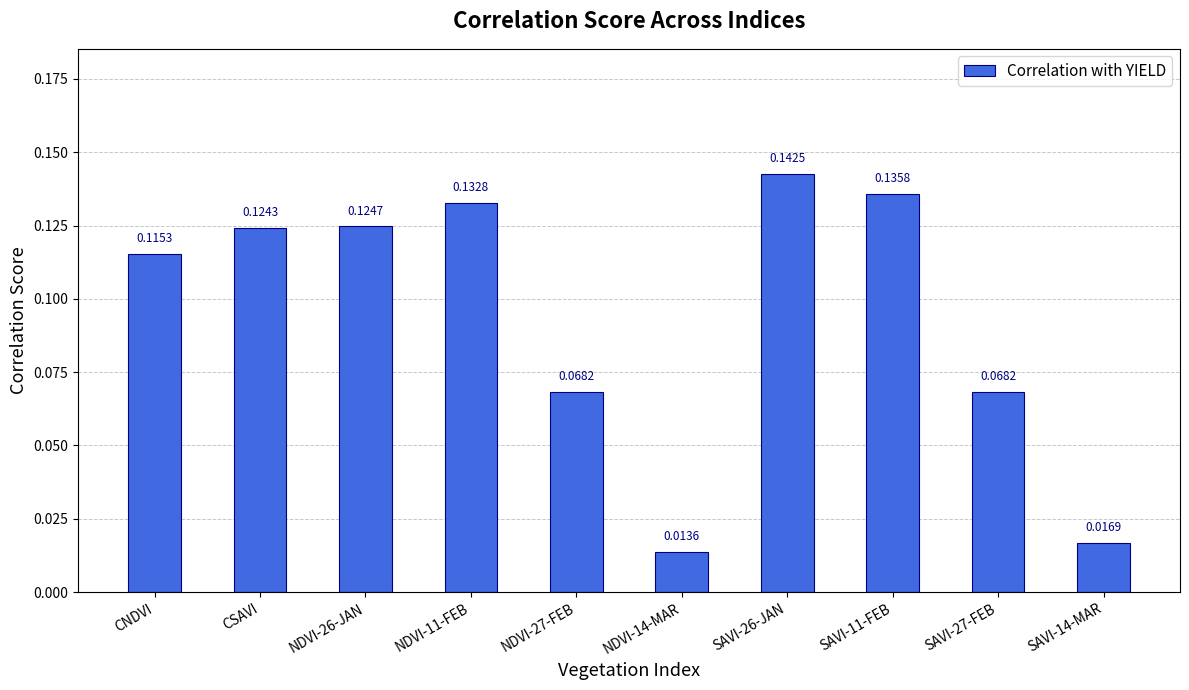

What is the label of the 9th bar from the right?

CSAVI